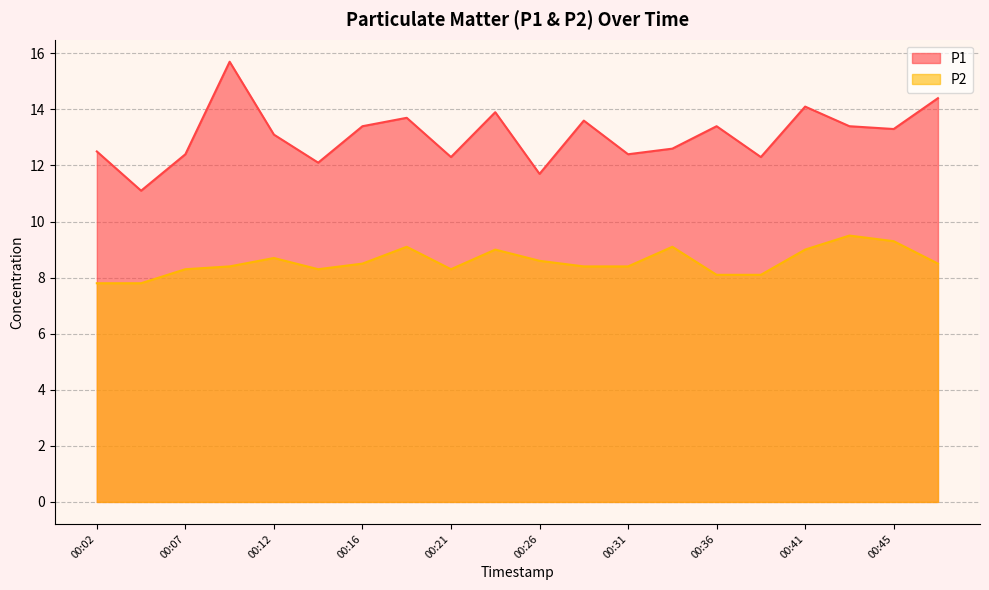

Reading right to left, transcribe all the data shown in this chart.

P1: 14.4	13.3	13.4	14.1	12.3	13.4	12.6	12.4	13.6	11.7	13.9	12.3	13.7	13.4	12.1	13.1	15.7	12.4	11.1	12.5
P2: 8.5	9.3	9.5	9.0	8.1	8.1	9.1	8.4	8.4	8.6	9.0	8.3	9.1	8.5	8.3	8.7	8.4	8.3	7.8	7.8